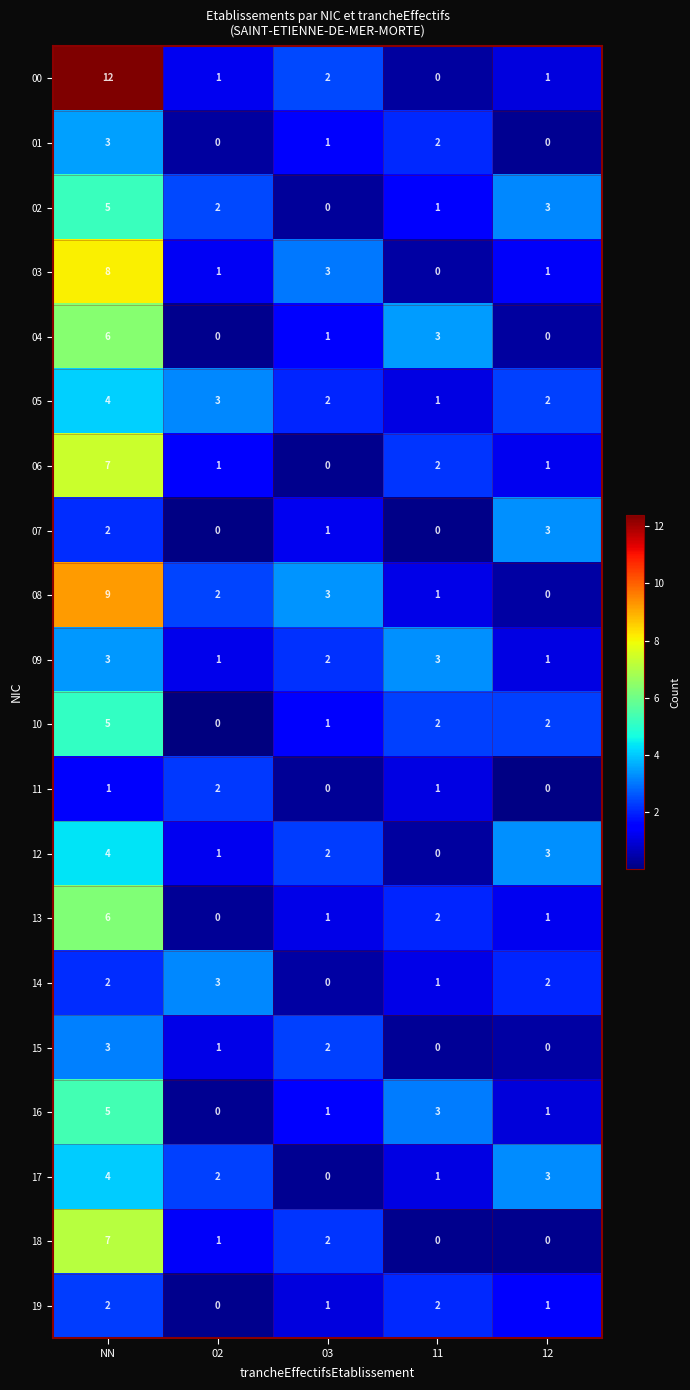

How many 02 values are between 1 and 3?

3